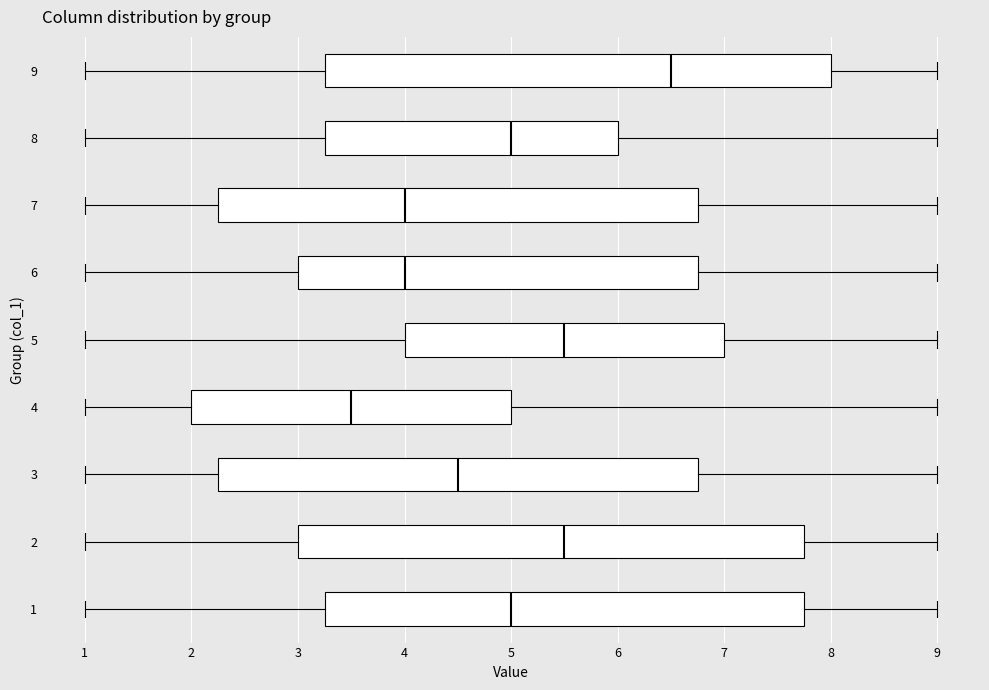

Reading bottom to top, transcribe this box plot: for each box, give where its median line is, the range the box spans, and where its two whiskers end, as read against the x-axis. The values are not printed on the chart, so give them approximately, as read against the axis.

1: median 5.0, box 3.3 to 7.8, whiskers 1.0 to 9.0
2: median 5.5, box 3.0 to 7.8, whiskers 1.0 to 9.0
3: median 4.5, box 2.3 to 6.8, whiskers 1.0 to 9.0
4: median 3.5, box 2.0 to 5.0, whiskers 1.0 to 9.0
5: median 5.5, box 4.0 to 7.0, whiskers 1.0 to 9.0
6: median 4.0, box 3.0 to 6.8, whiskers 1.0 to 9.0
7: median 4.0, box 2.3 to 6.8, whiskers 1.0 to 9.0
8: median 5.0, box 3.3 to 6.0, whiskers 1.0 to 9.0
9: median 6.5, box 3.3 to 8.0, whiskers 1.0 to 9.0